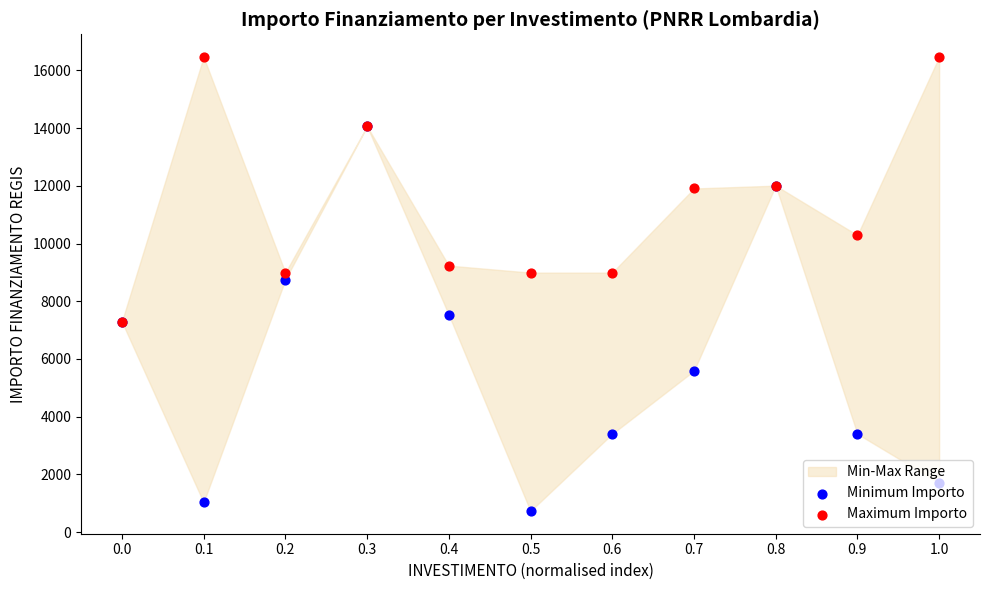

Is the value of Maximum Importo at 0.6 greater than the value of Minimum Importo at 1.0?

Yes